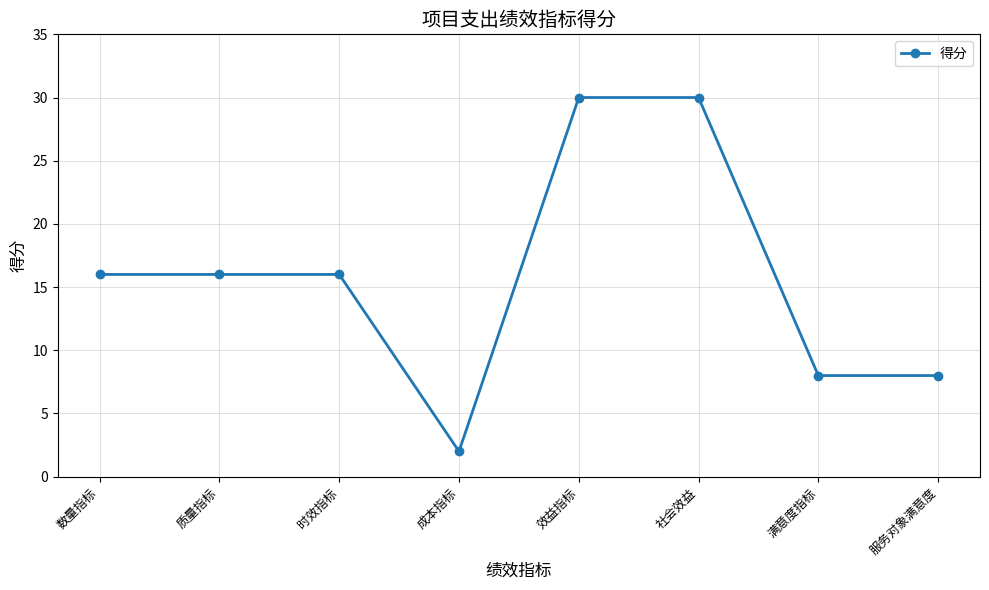

Count the number of categories in the chart.

8